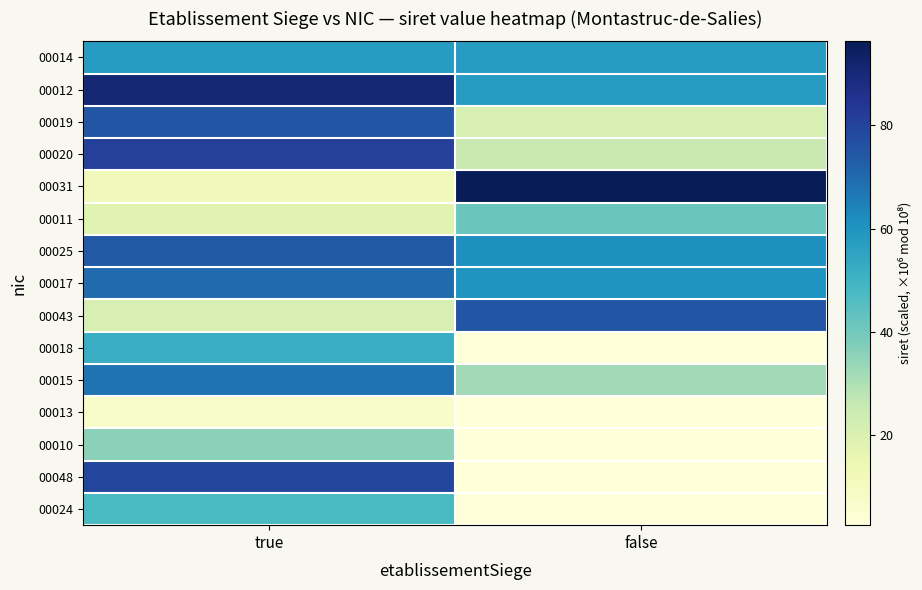

How many distinct data groups are displayed?

15